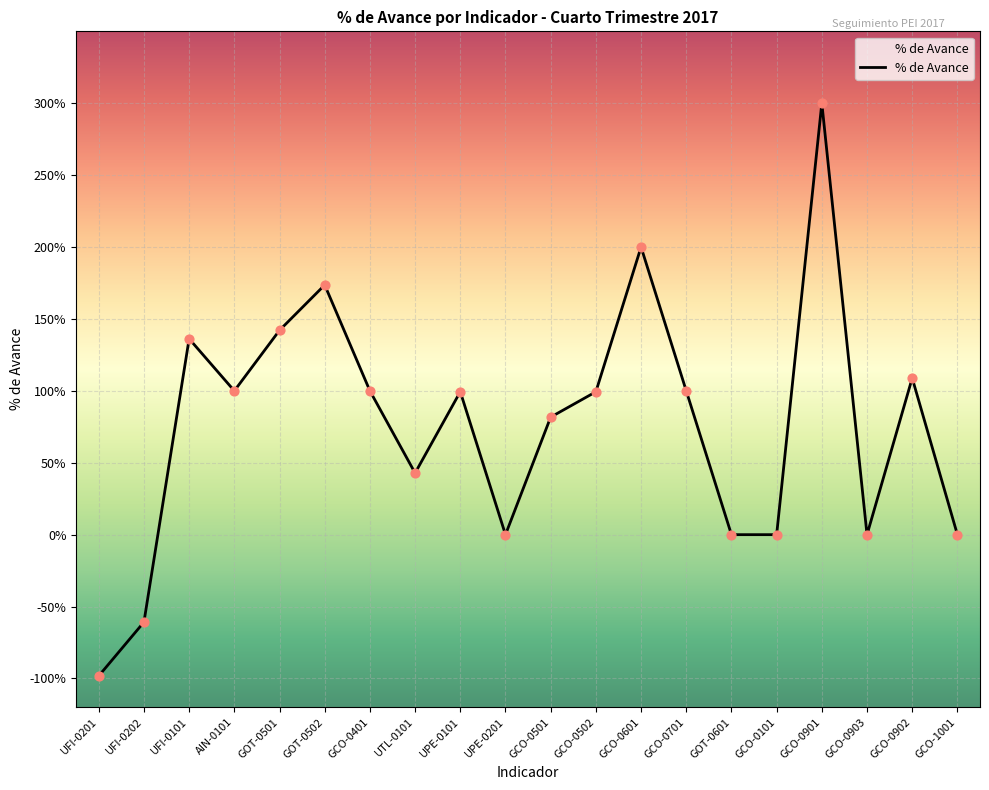

Between GCO-0401 and GCO-0902, which is larger?

GCO-0902